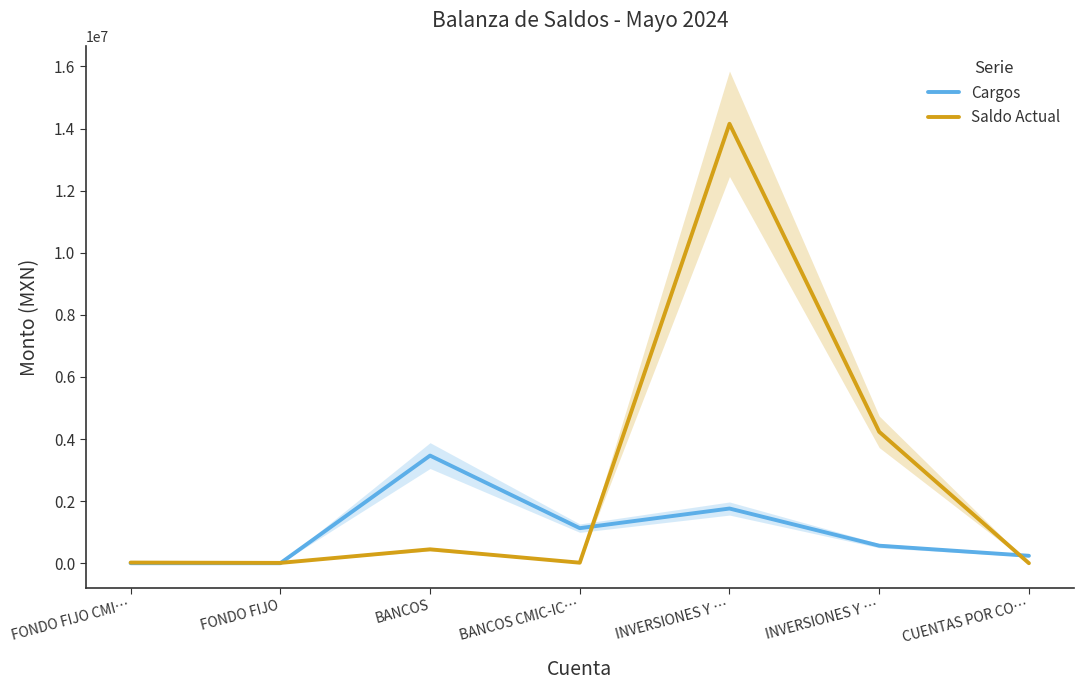

At which category is the sum across all series the highest?

INVERSIONES Y …